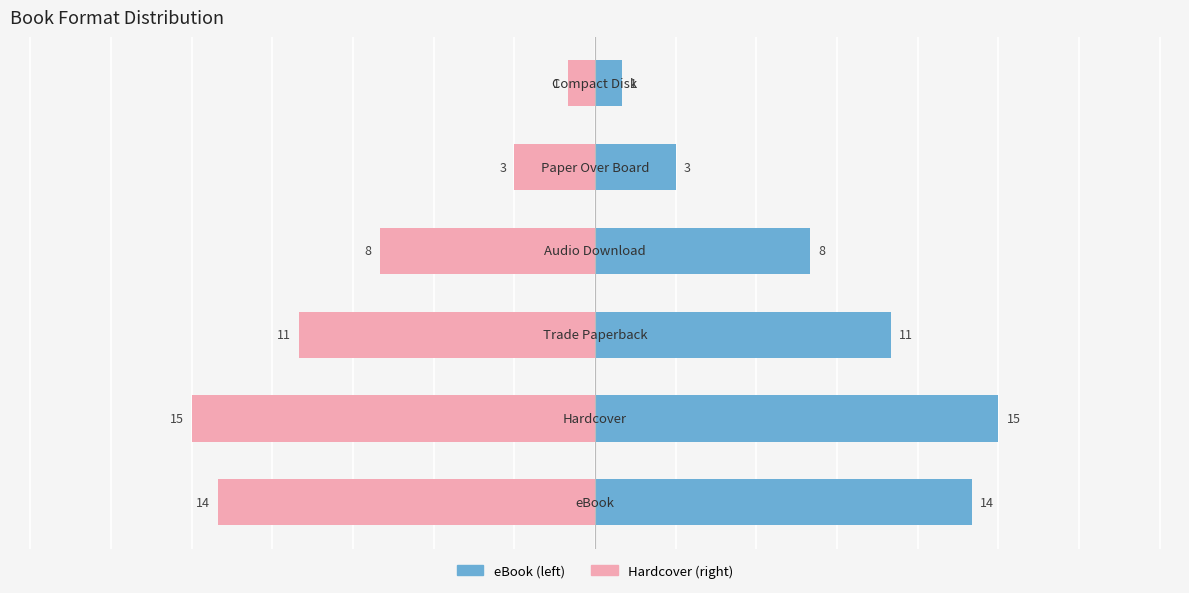

Rank the series by their average value, from lowest to highest.

Hardcover Count, eBook Count